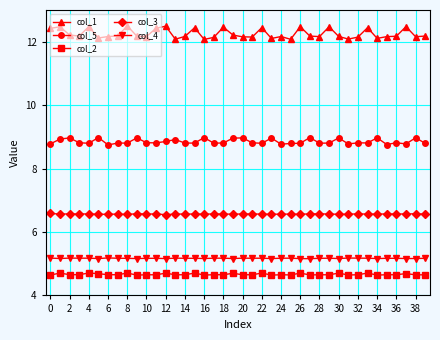

What is the maximum value for col_3?

6.6